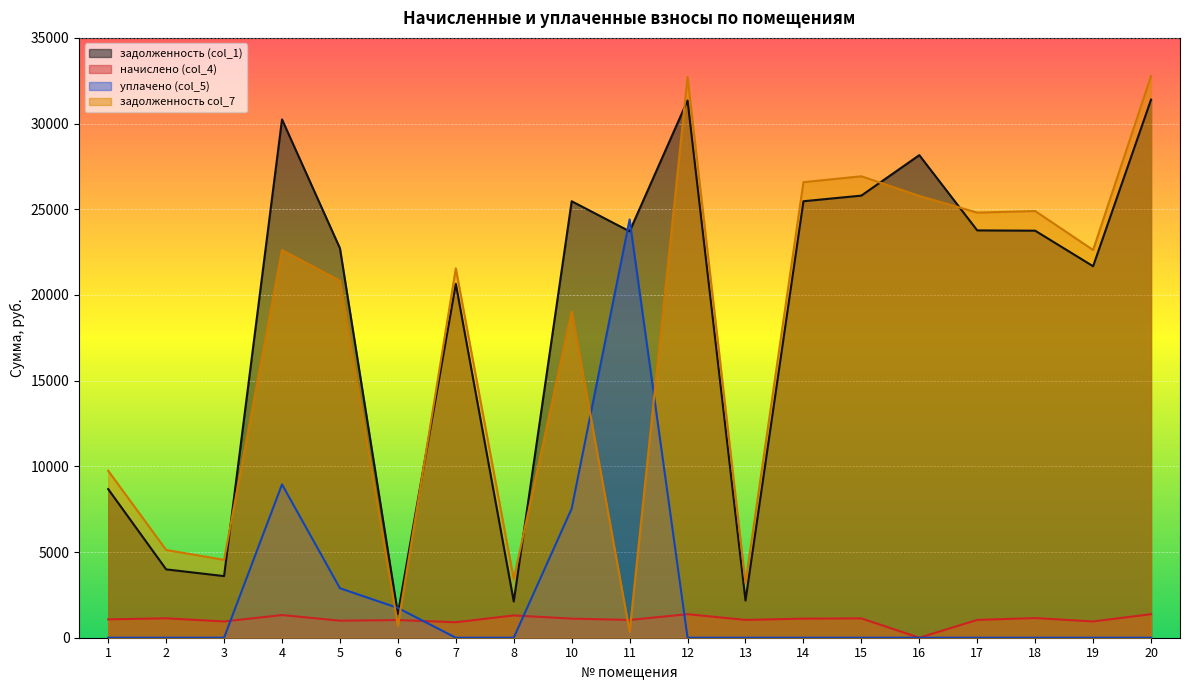

True or false: уплачено (col_5) has more than 2 interior local peaks.

False